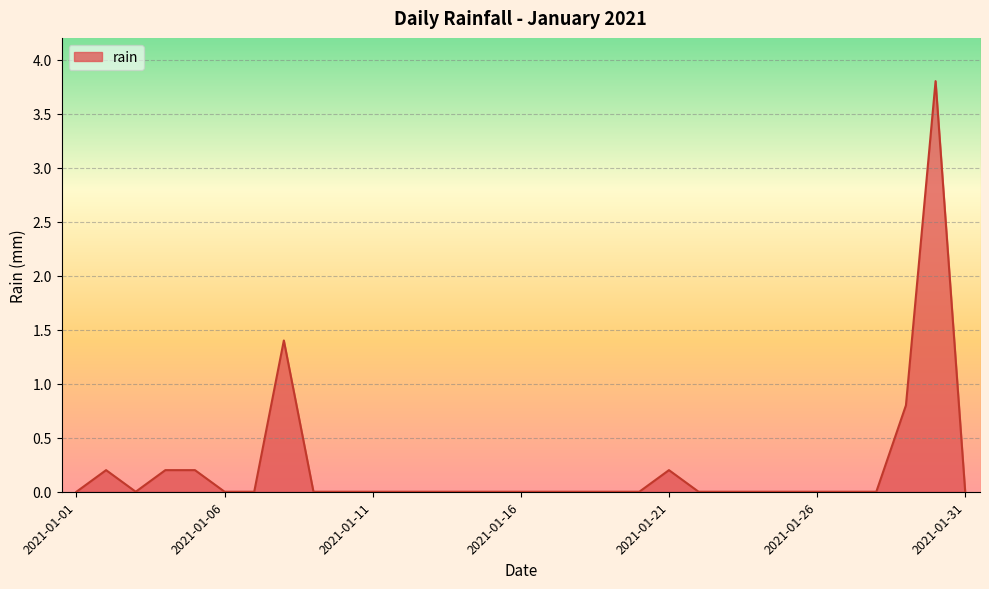

How many lines are shown in the chart?

1